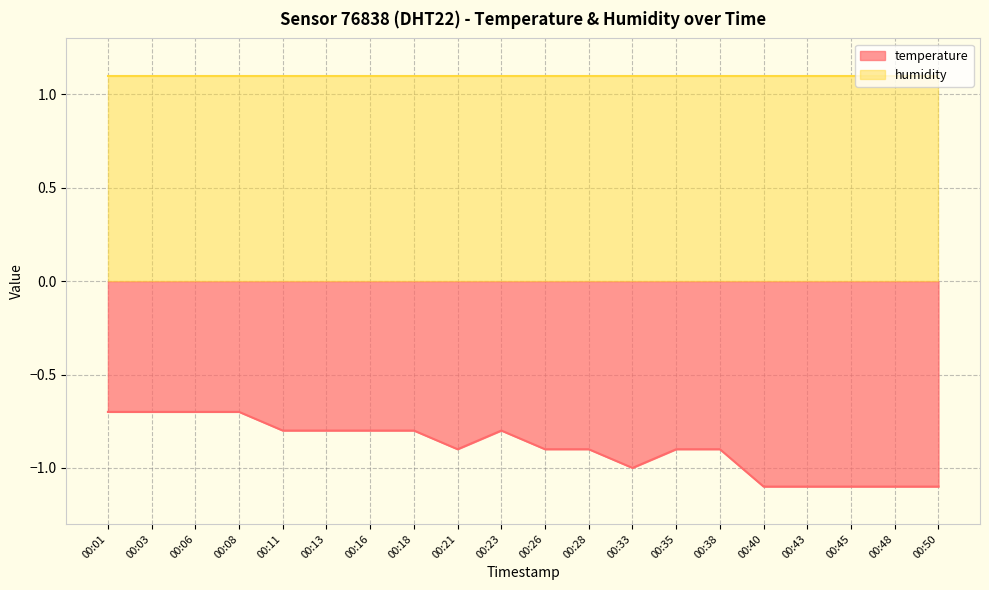

What is the sum of the values at 00:11 and 00:21?

-1.7